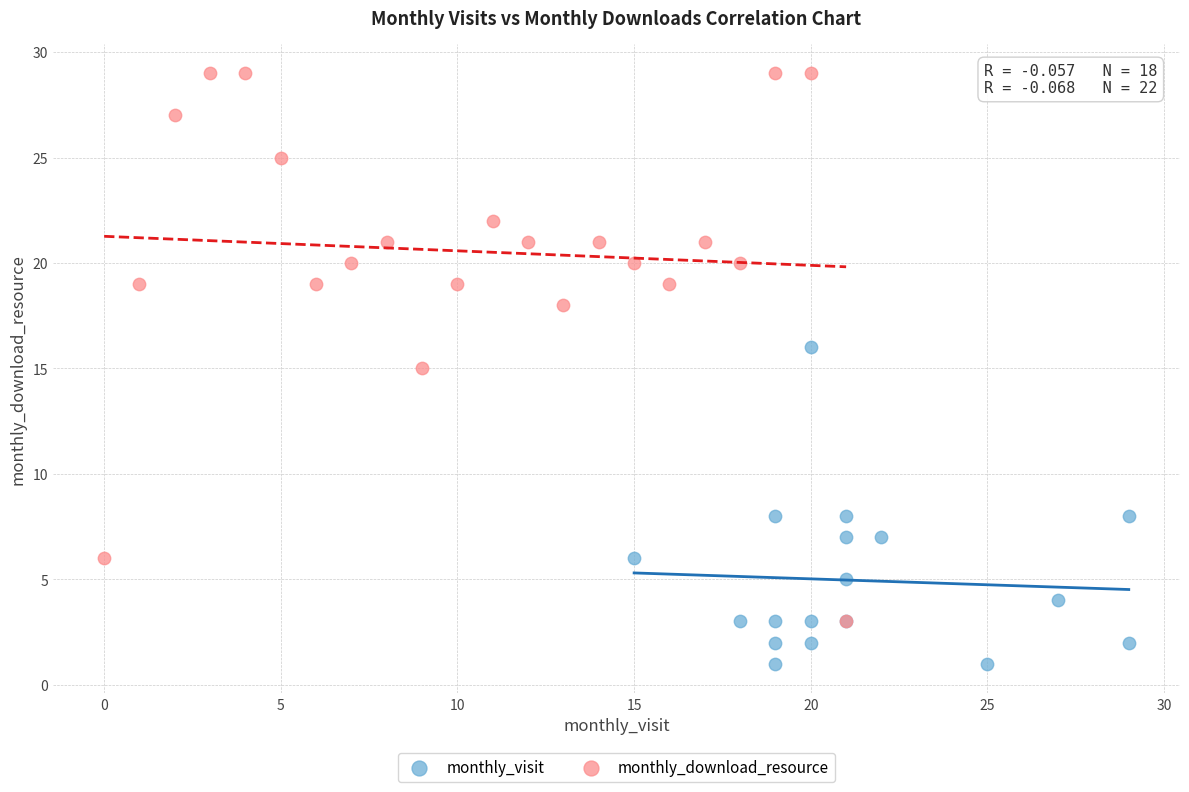

Which series has the largest Y range (max minus min)?

monthly_download_resource